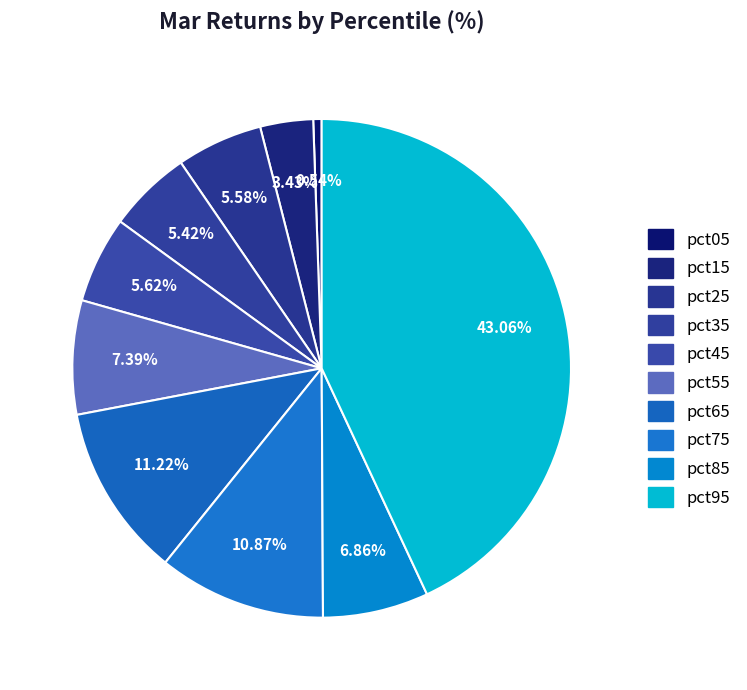

To the nearest percent, what percentage of the pie is pct95?

43%